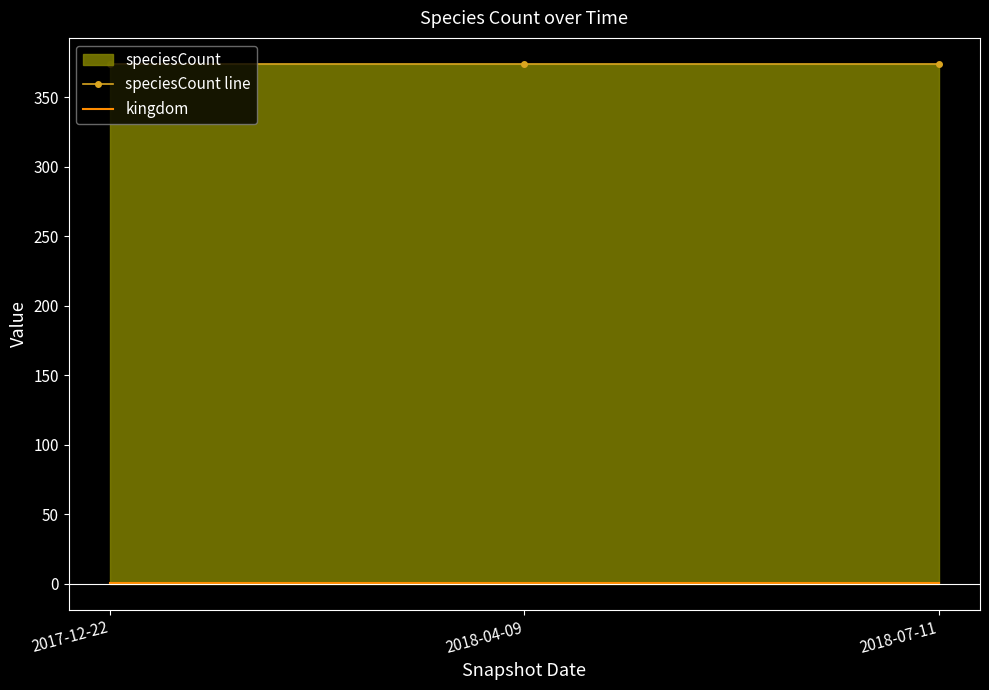

Which series has the largest total across all categories?

speciesCount line